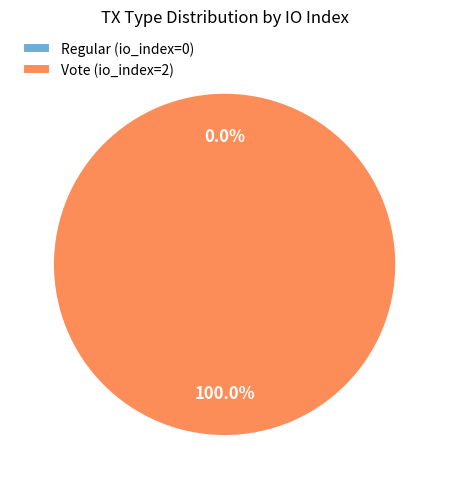

What is the largest slice in the pie chart?

Vote